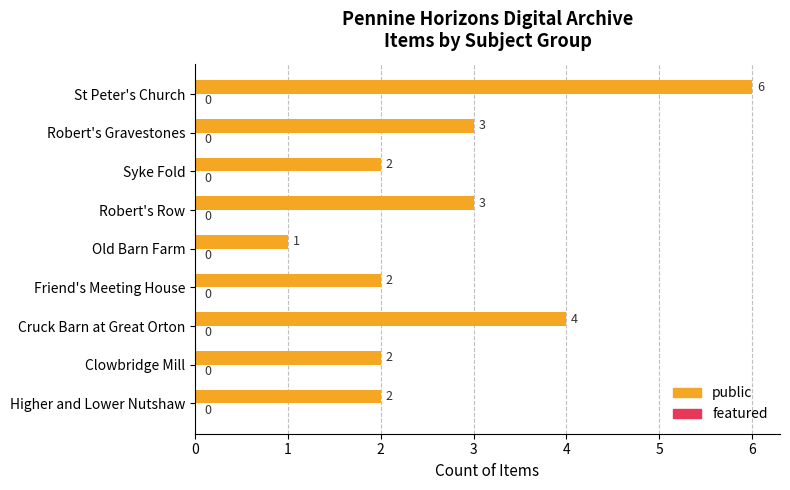

Count the values in the range 2 to 3.

6